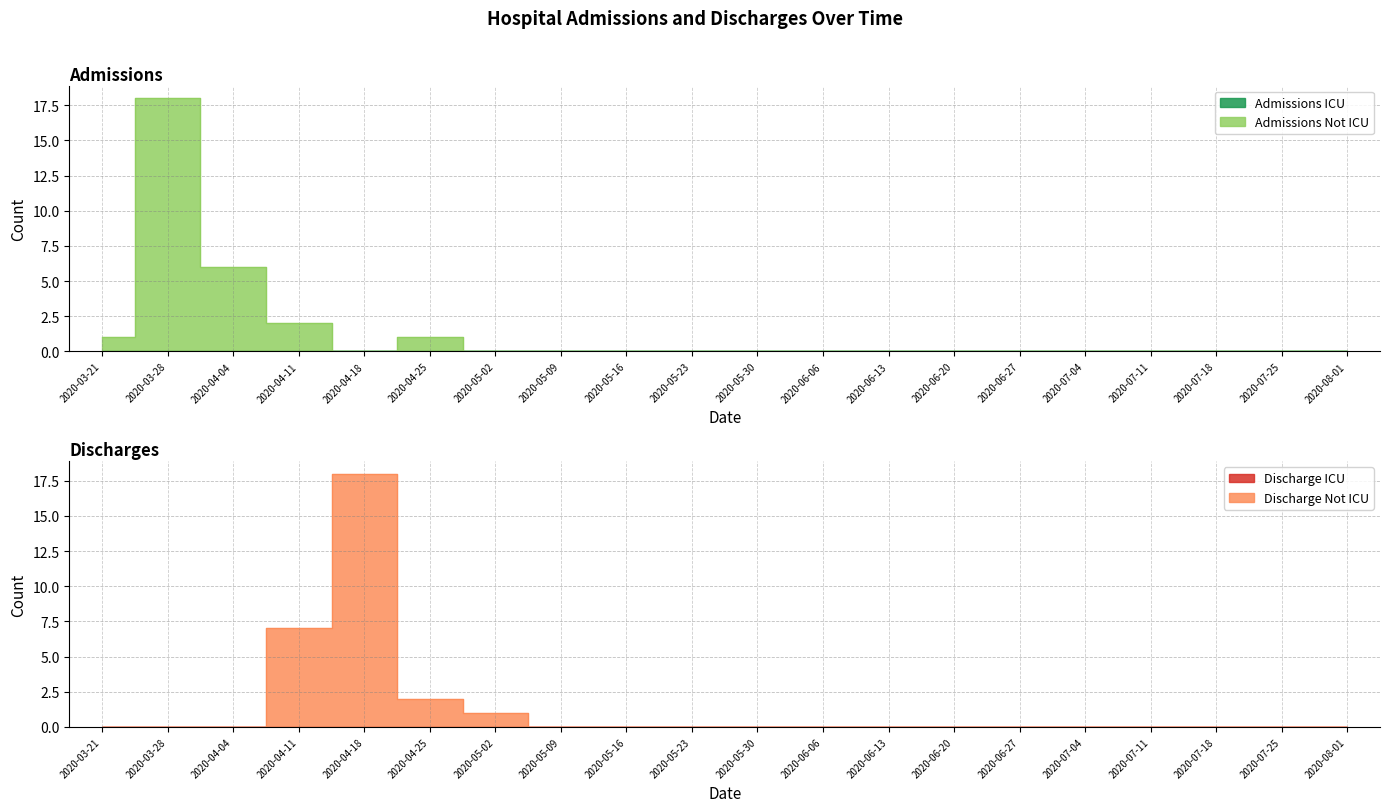

Reading left to right, extract all data points from this chart.

Admissions Not ICU: 2020-03-21=1	2020-03-28=18	2020-04-04=6	2020-04-11=2	2020-04-18=0	2020-04-25=1	2020-05-02=0	2020-05-09=0	2020-05-16=0	2020-05-23=0	2020-05-30=0	2020-06-06=0	2020-06-13=0	2020-06-20=0	2020-06-27=0	2020-07-04=0	2020-07-11=0	2020-07-18=0	2020-07-25=0	2020-08-01=0
Discharge Not ICU: 2020-03-21=0	2020-03-28=0	2020-04-04=0	2020-04-11=7	2020-04-18=18	2020-04-25=2	2020-05-02=1	2020-05-09=0	2020-05-16=0	2020-05-23=0	2020-05-30=0	2020-06-06=0	2020-06-13=0	2020-06-20=0	2020-06-27=0	2020-07-04=0	2020-07-11=0	2020-07-18=0	2020-07-25=0	2020-08-01=0